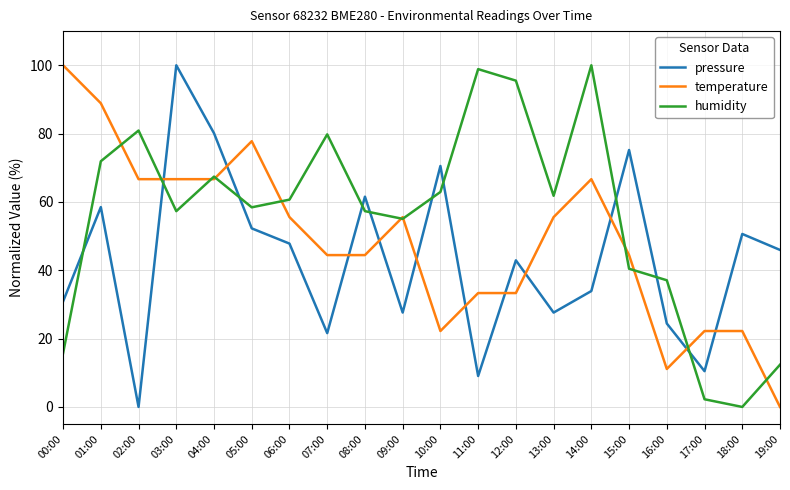

After their last crossing, which series has the higher values: pressure or temperature?

pressure